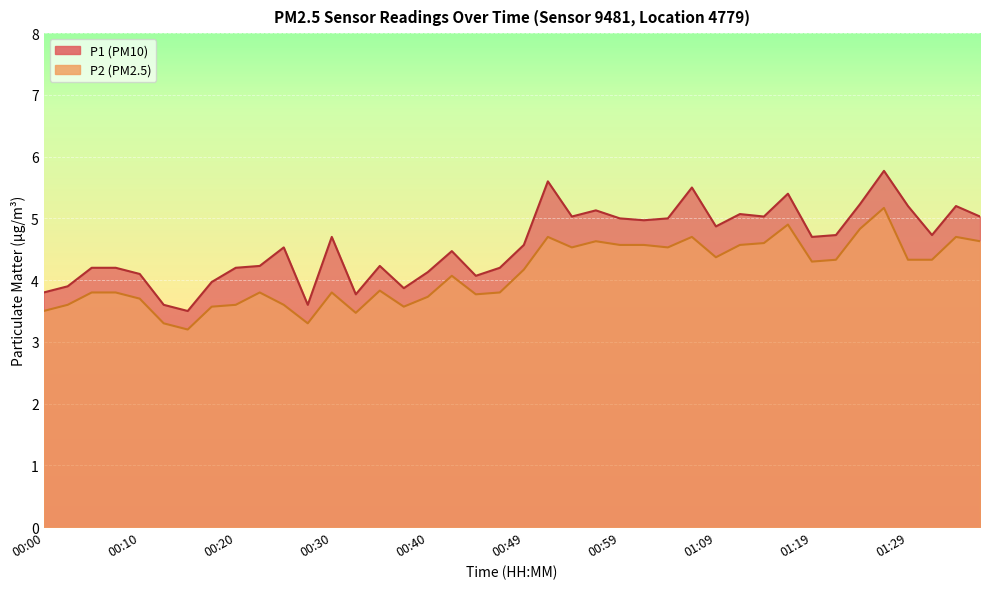

Which series has the largest range (max minus min)?

P1